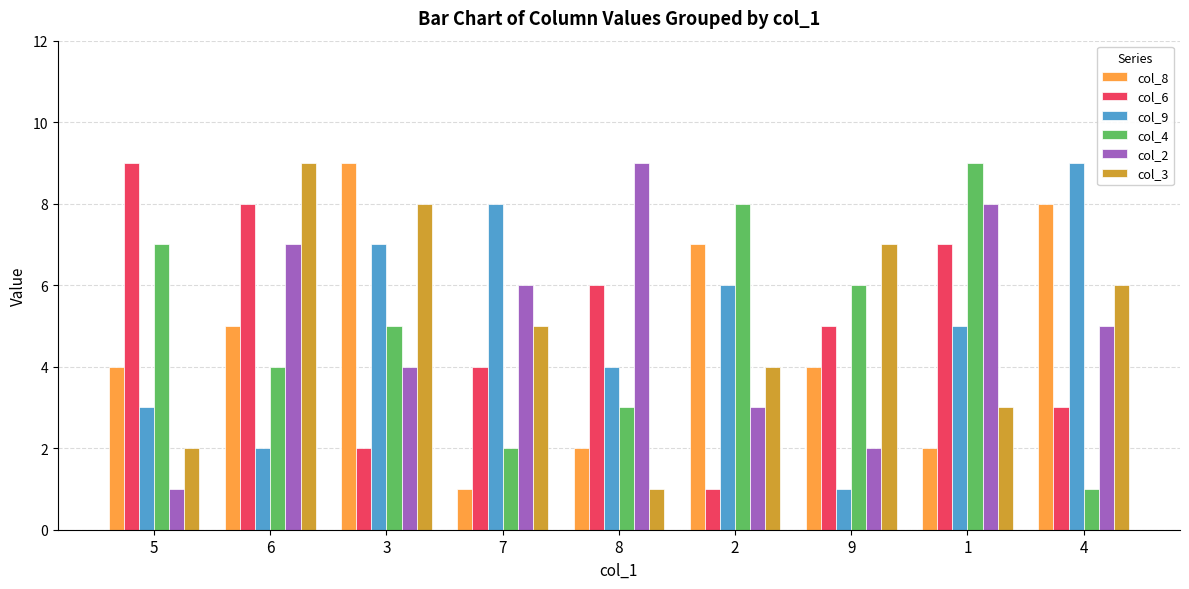

Which category has the lowest value in the col_3 series?

8